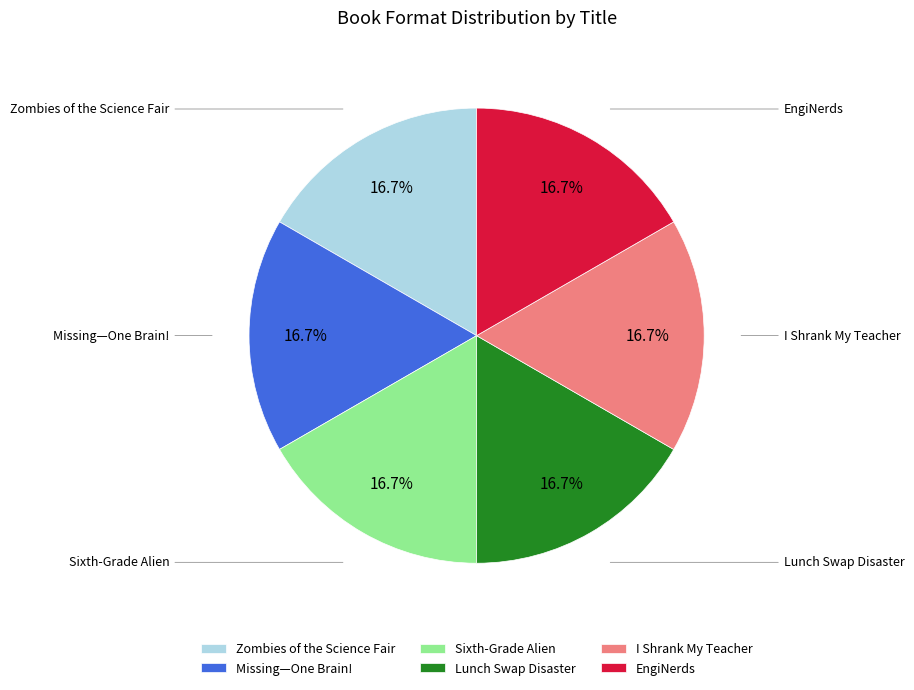

Combined, do Sixth-Grade Alien and I Shrank My Teacher account for over 50%?

No